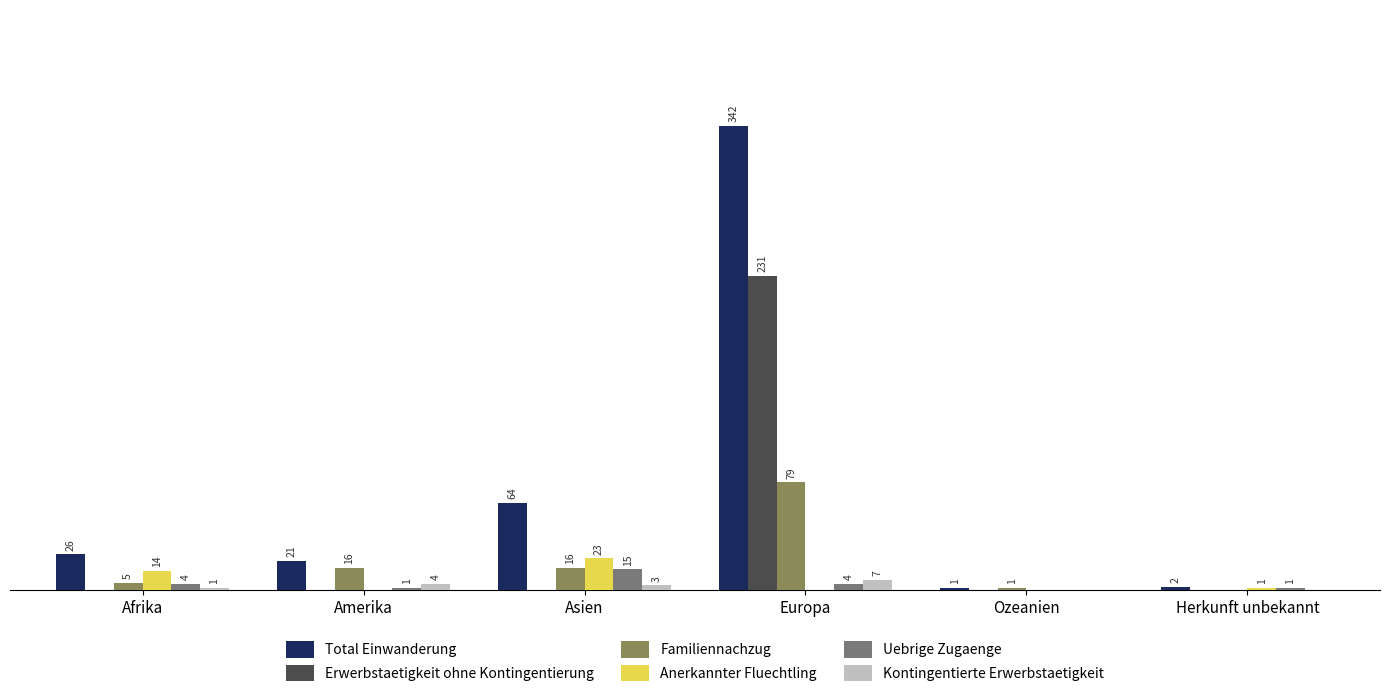

Which category has the highest value across all series?

Europa